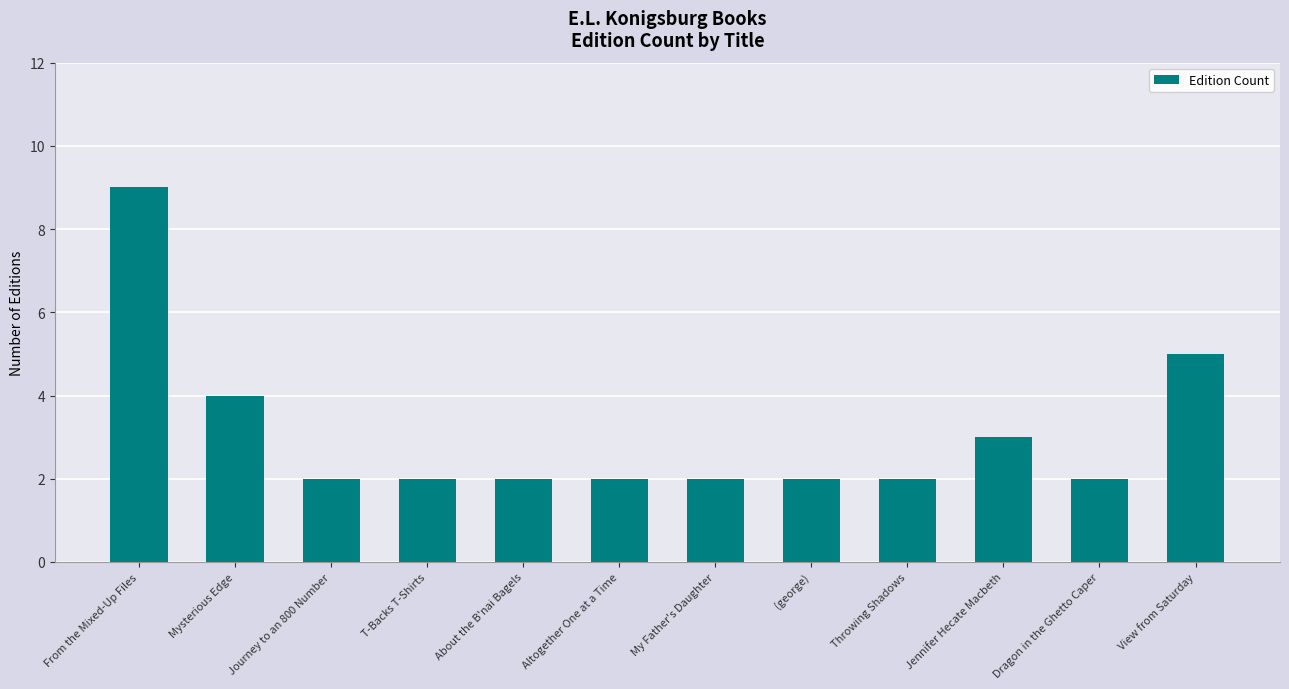

What value does the data have at Dragon in the Ghetto Caper?

2